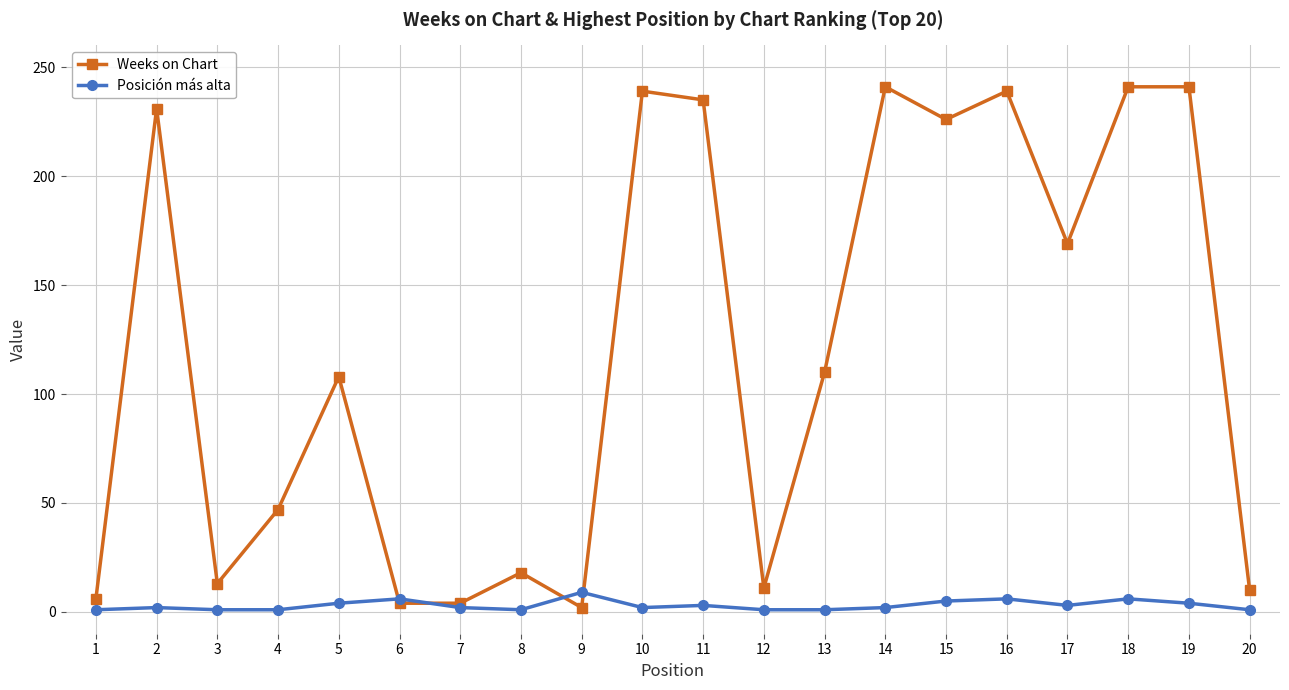

List the series in order of their peak value, highest first.

Weeks on Chart, Posición más alta